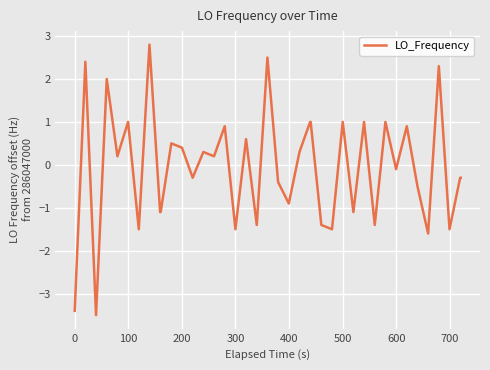

What is the minimum value shown in the chart?

-3.5